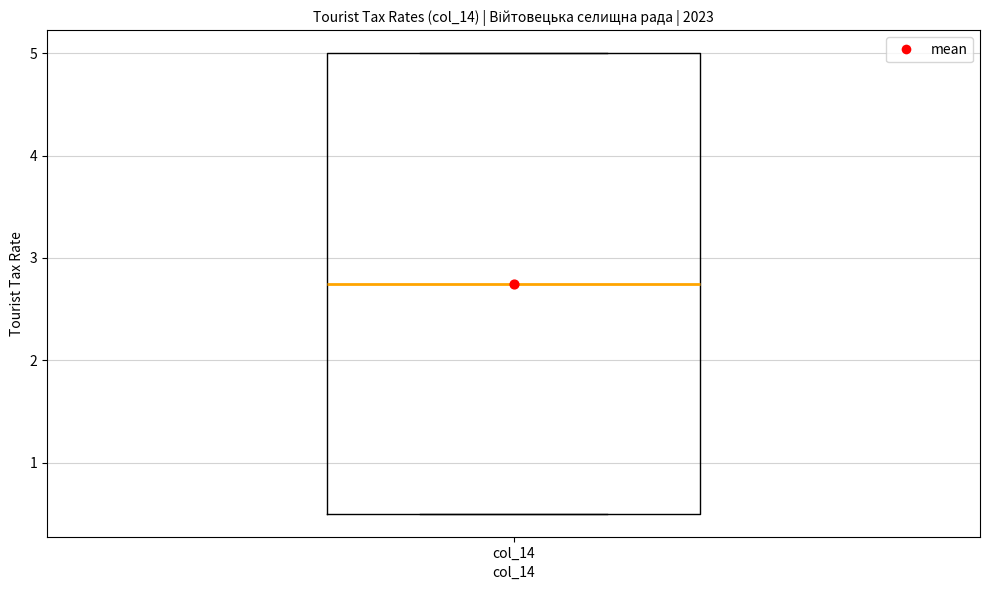

Read this box plot against the y-axis: the position of the median line, the range covered by the box, and the ends of both whiskers. The values are not printed on the chart, so give them approximately, as read against the axis.

median 2.8, box 0.5 to 5.0, whiskers 0.5 to 5.0